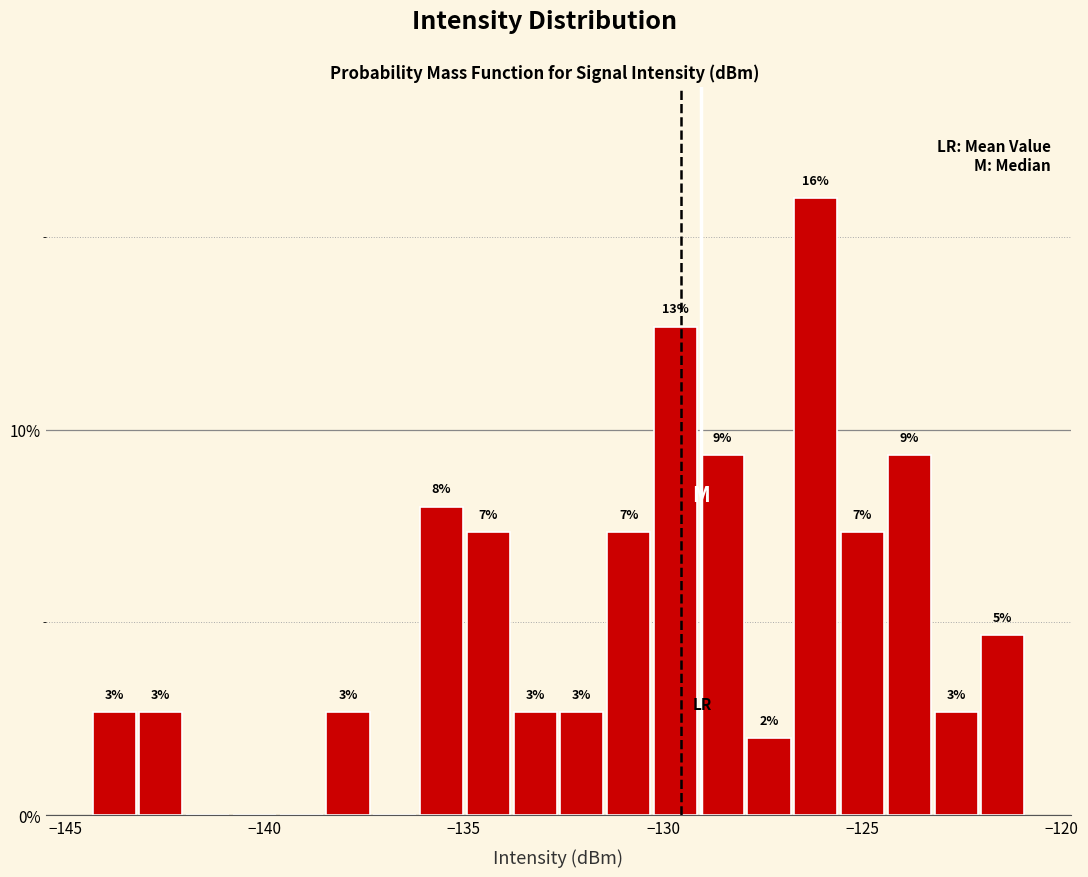

Read against the x-axis, roughly where is the centre of the tallest bar?

-126.0